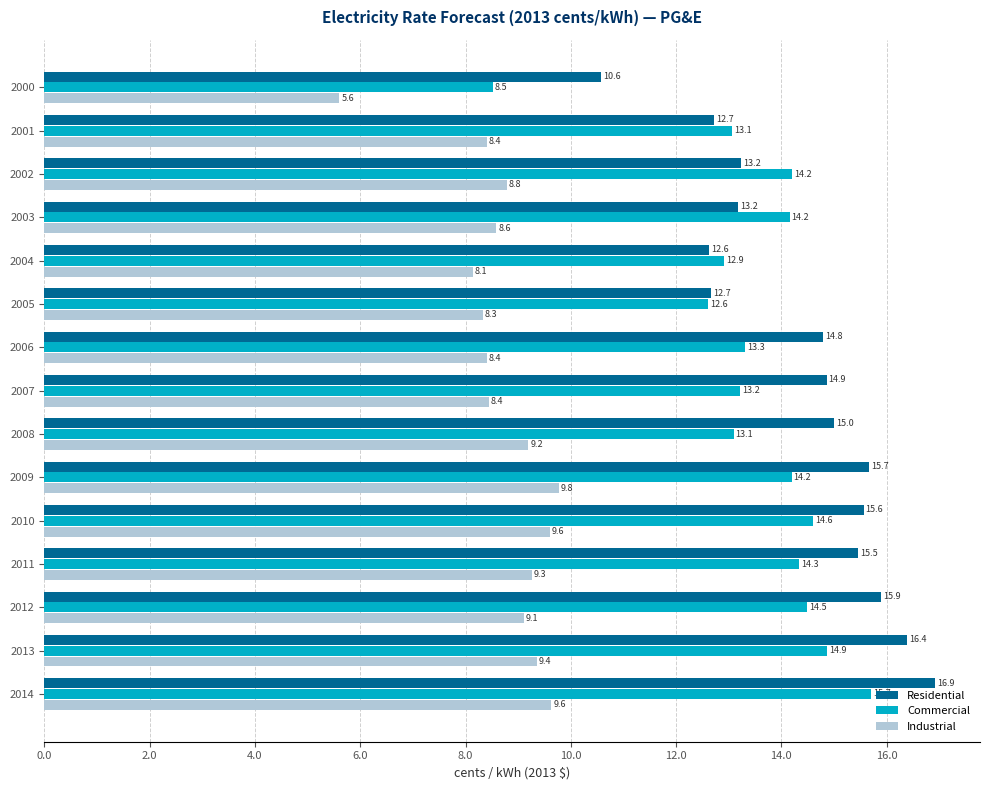

Which series has the widest spread of values?

Commercial